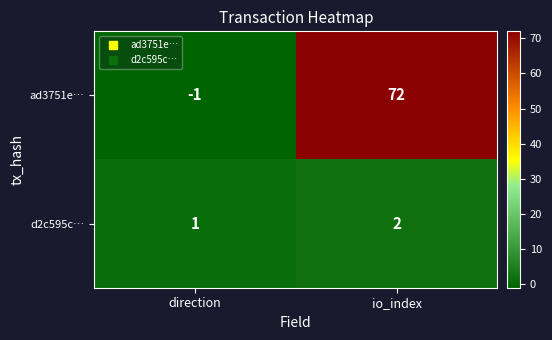

Which series has the widest spread of values?

ad3751e…